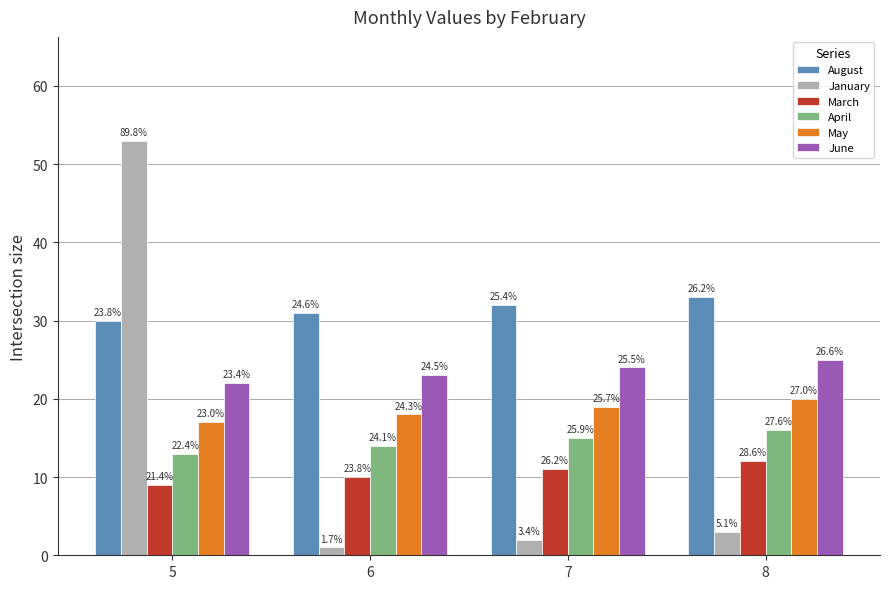

The June series shows 25 at 8. True or false?

True